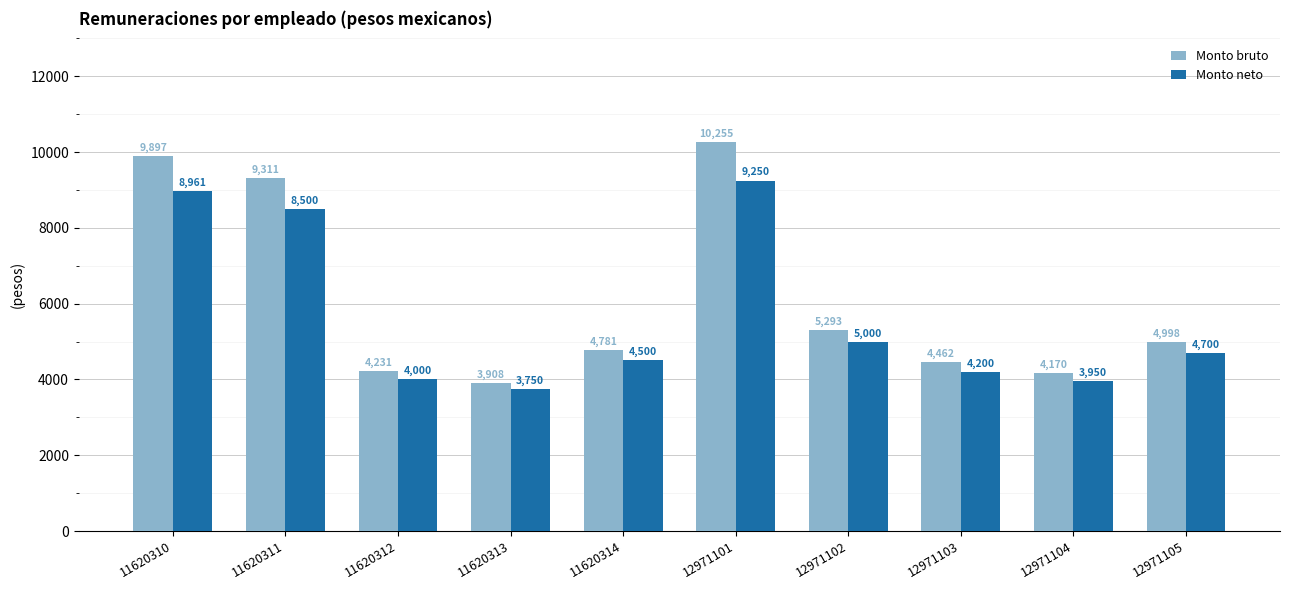

How many bars are there in each group?

2